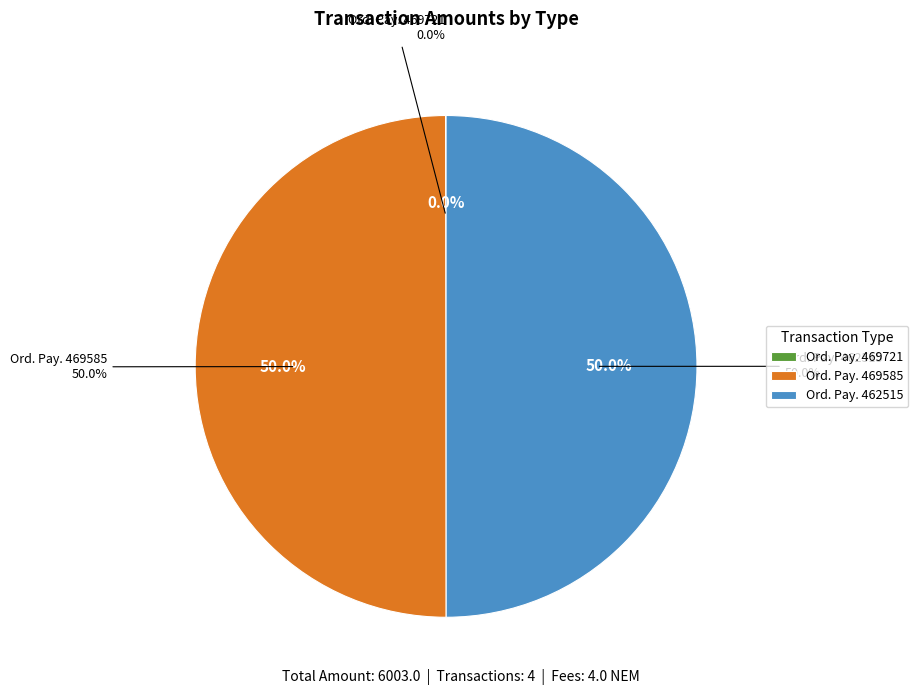

What percentage is NOT represented by Ordinary Payment (469585) 3000.0?

50.0%